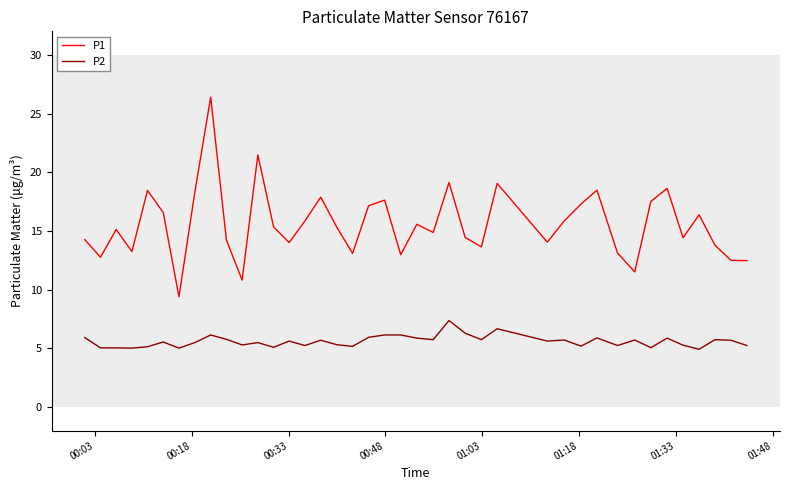

True or false: P2 has more than 0 points higher than both neighbors.

True